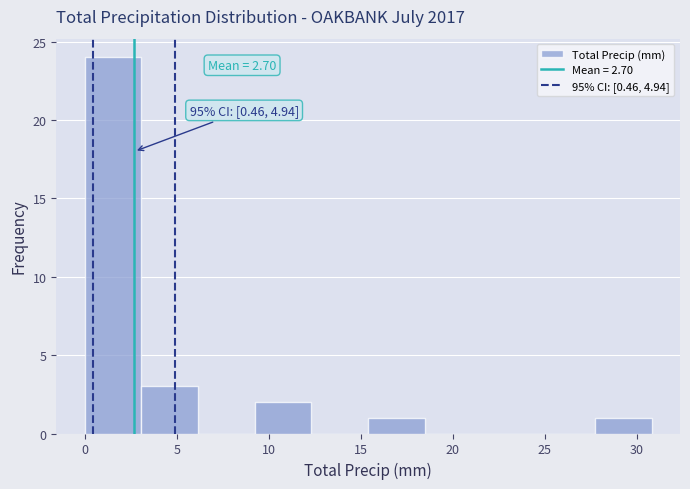

Which range on the x-axis has the tallest bar?

0.0 to 3.0